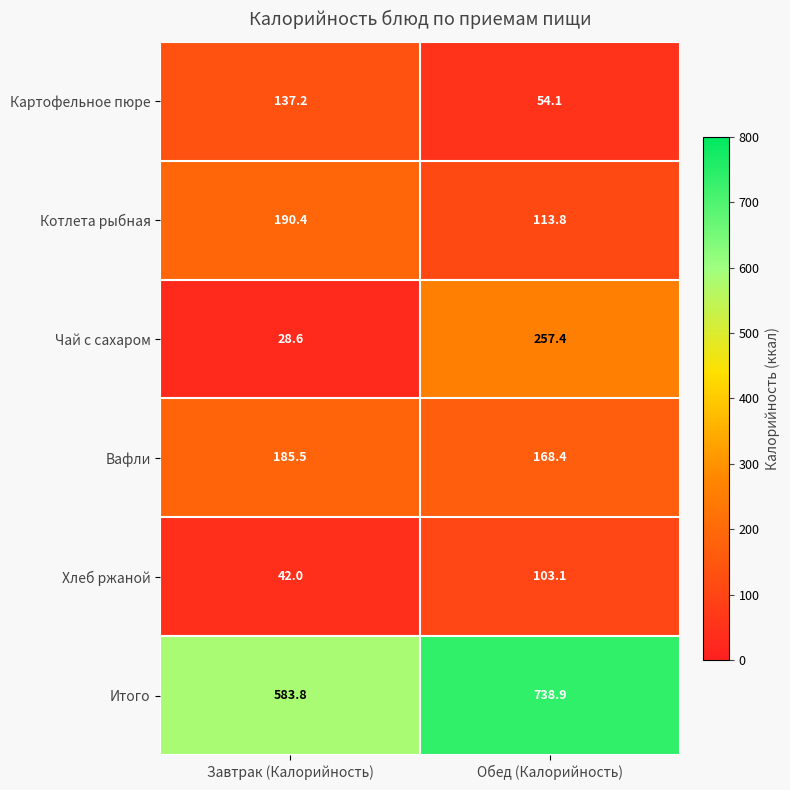

What is the sum of all Котлета рыбная values?

304.2